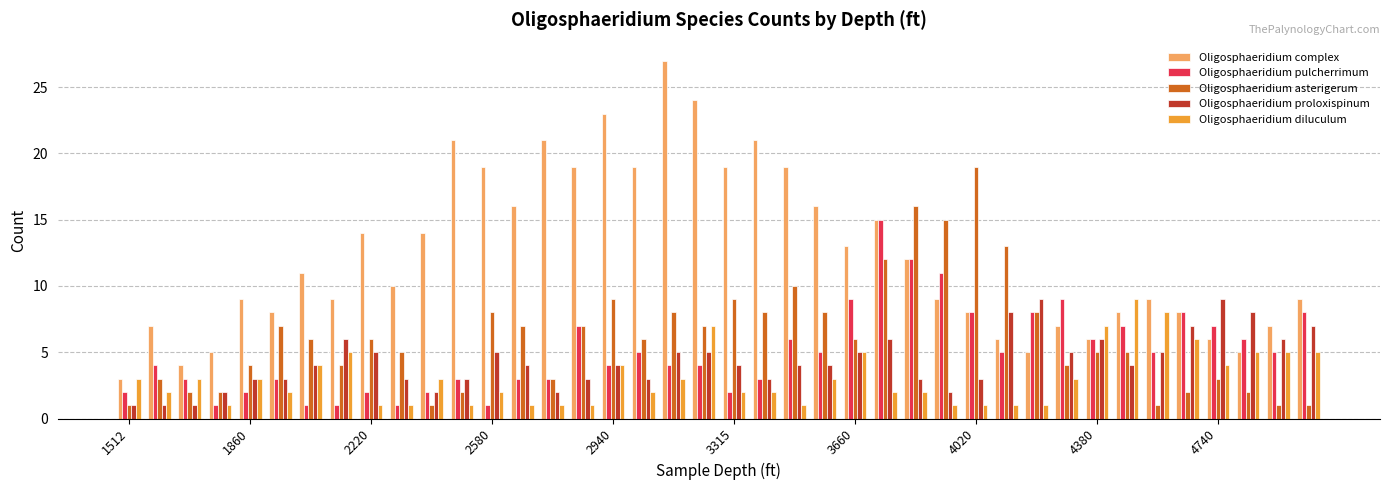

Which series has the largest total across all categories?

Oligosphaeridium complex